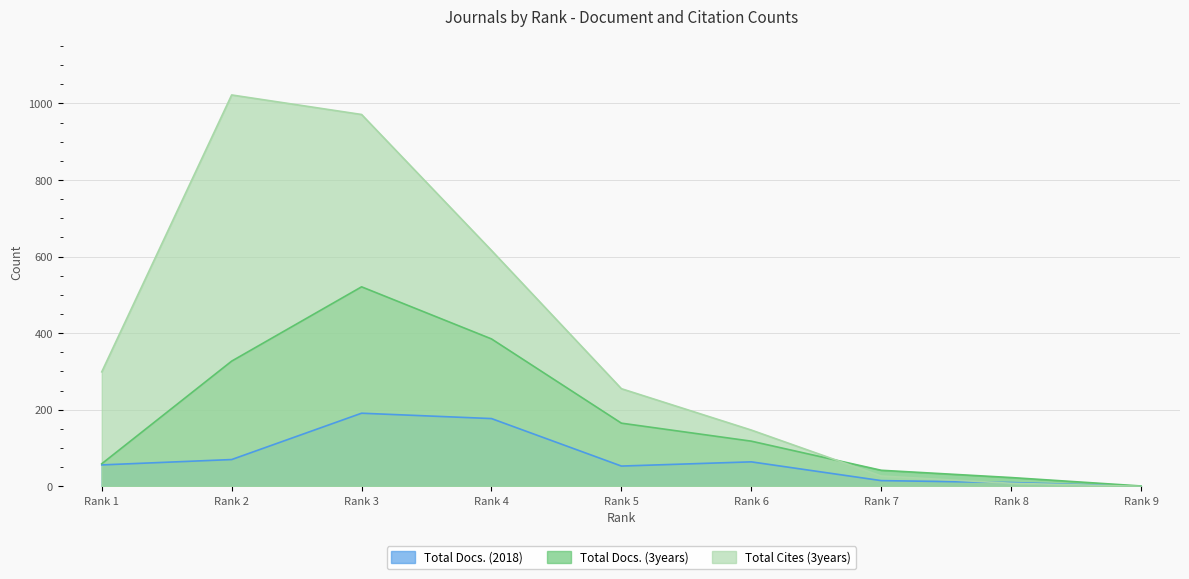

Where is the first local maximum for Total Docs. (2018)?

Rank 3